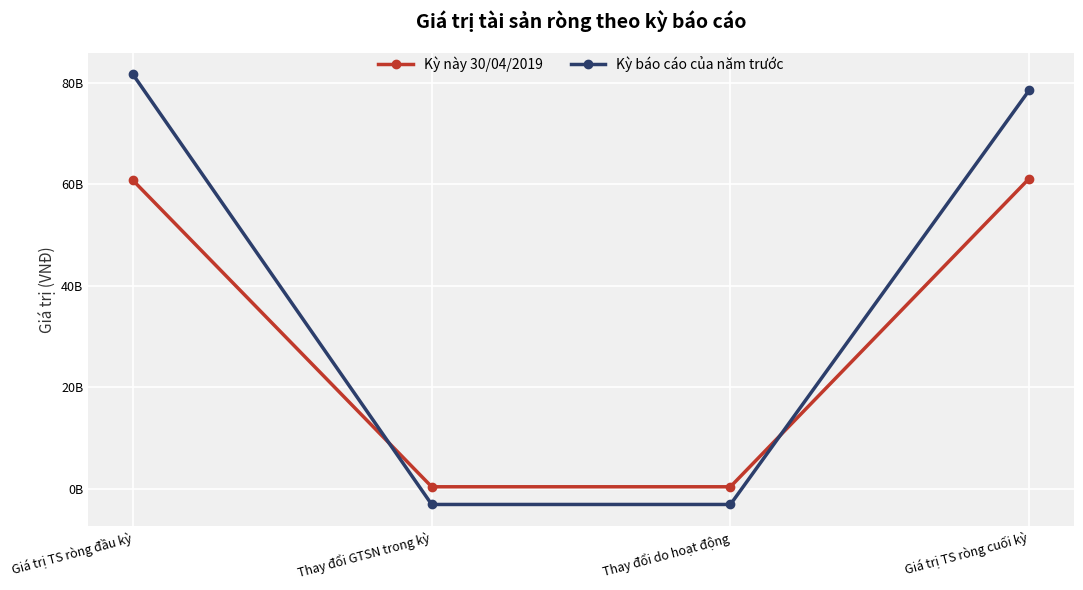

Is it true that Kỳ này 30/04/2019 equals 23045790868 at Giá trị TS ròng đầu kỳ?

False